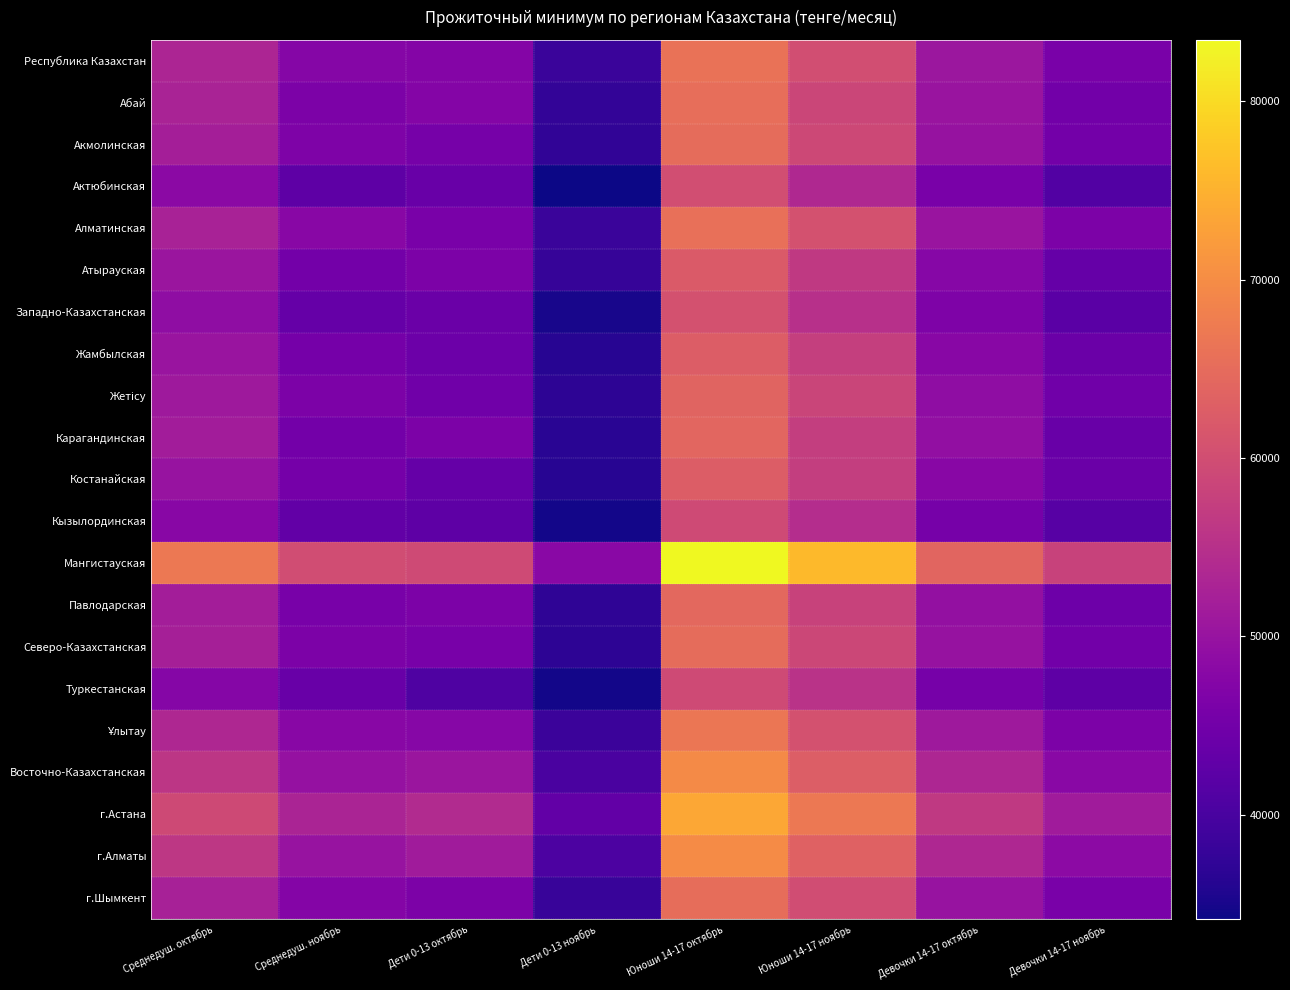

Rank the series by their maximum value, from lowest to highest.

Туркестанская, Кызылординская, Актюбинская, Западно-Казахстанская, Атырауская, Жамбылская, Костанайская, Жетісу, Карагандинская, Павлодарская, Акмолинская, Северо-Казахстанская, г.Шымкент, Абай, Алматинская, Республика Казахстан, Ұлытау, Восточно-Казахстанская, г.Алматы, г.Астана, Мангистауская